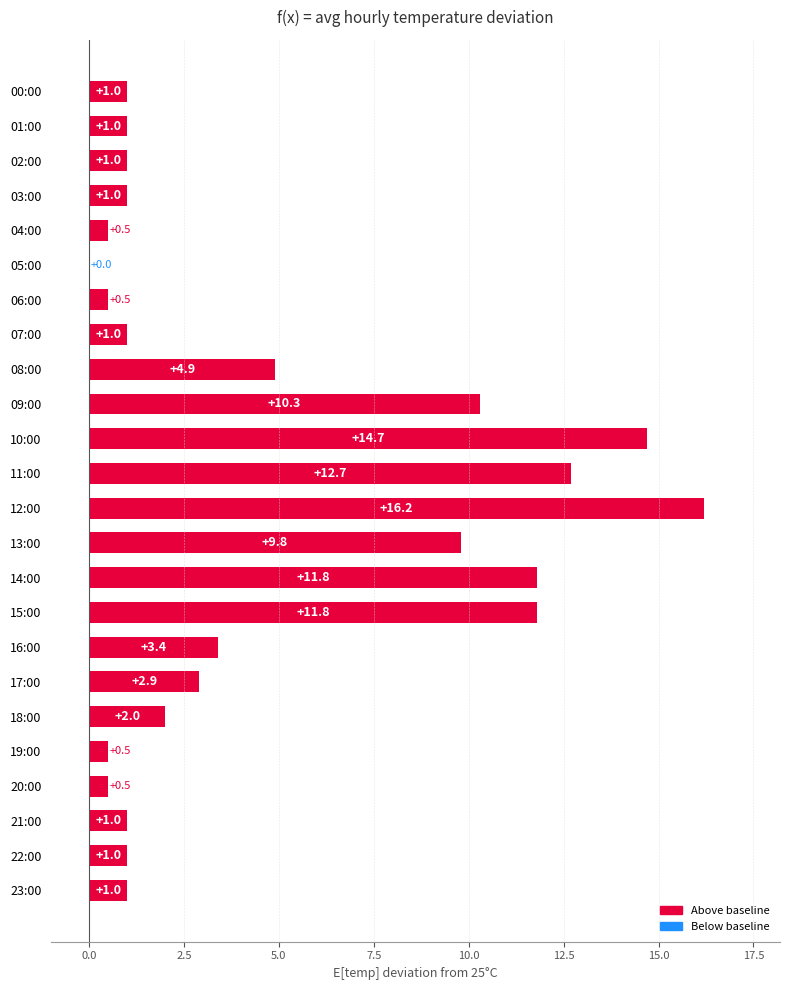

What is the maximum value shown in the chart?

16.2